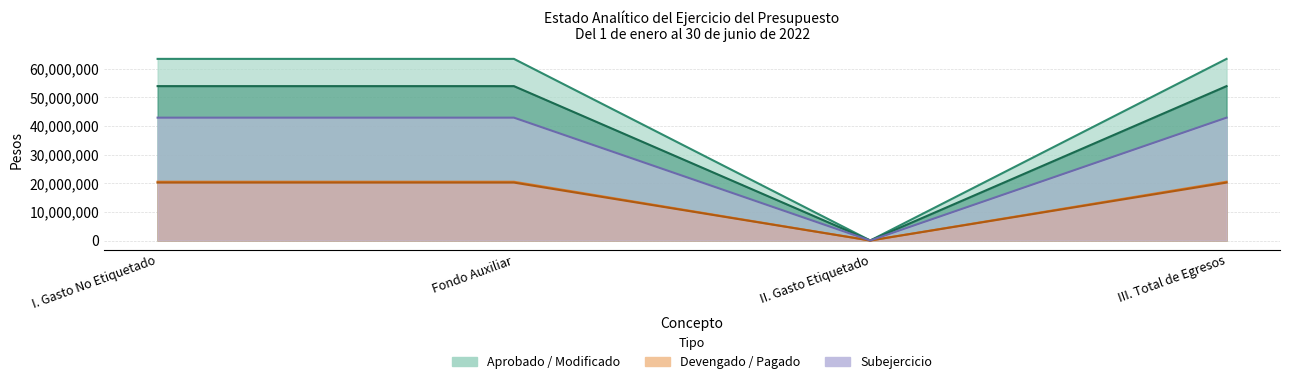

At which category does Pagado reach its first local valley?

II. Gasto Etiquetado